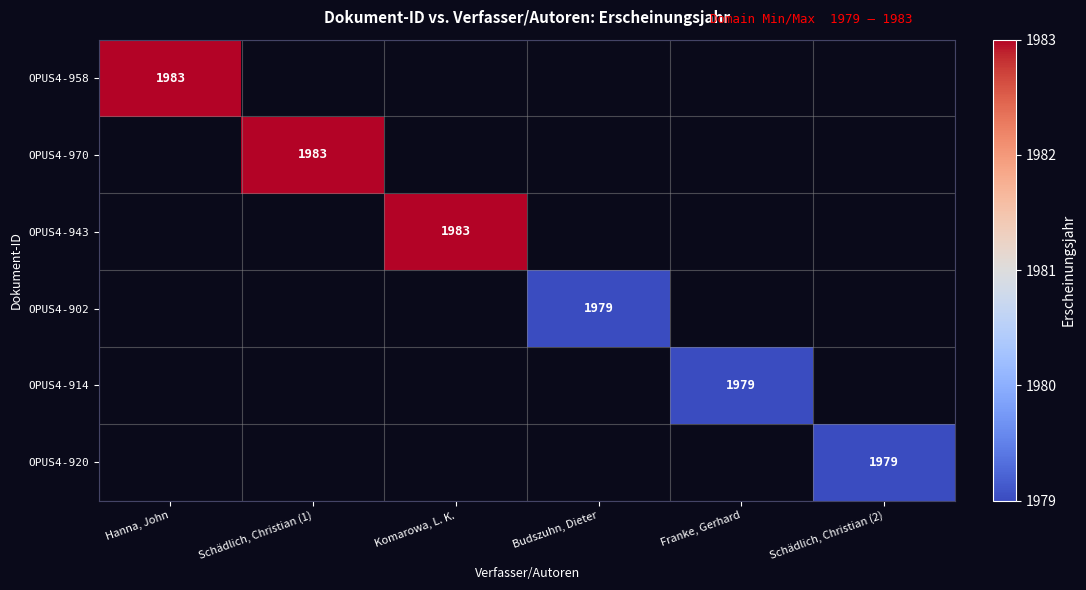

The OPUS4-914 series shows 613 at Budszuhn, Dieter. True or false?

False